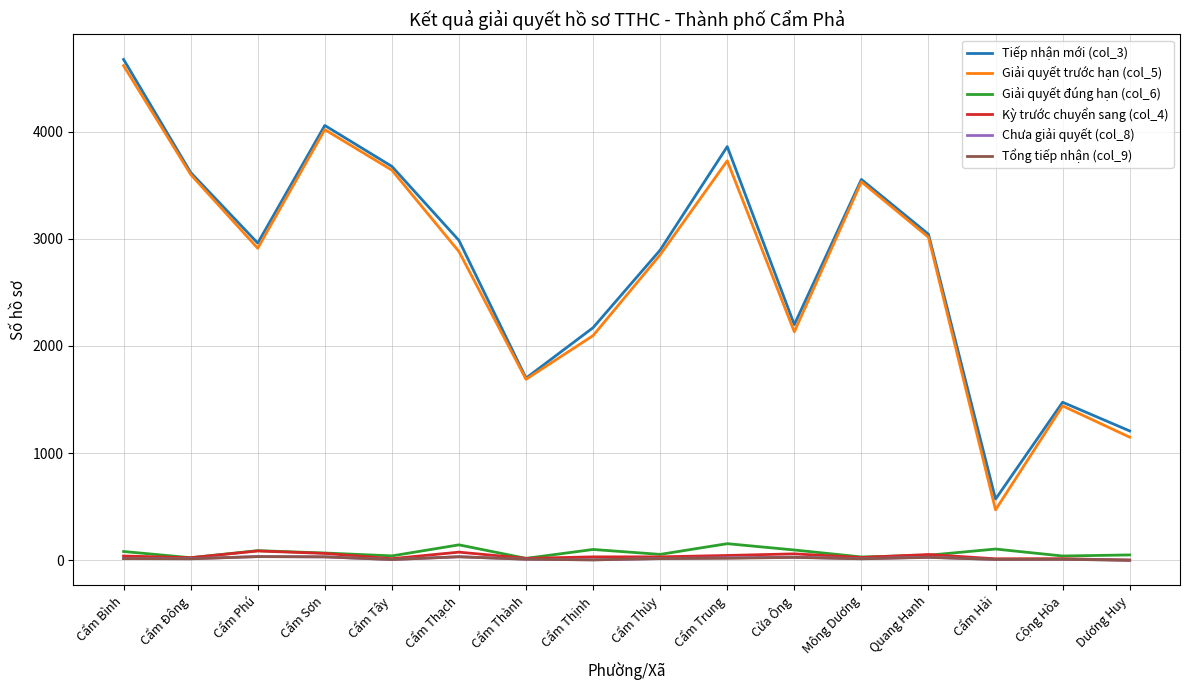

What is the sum of all Tổng tiếp nhận (col_9) values?

255